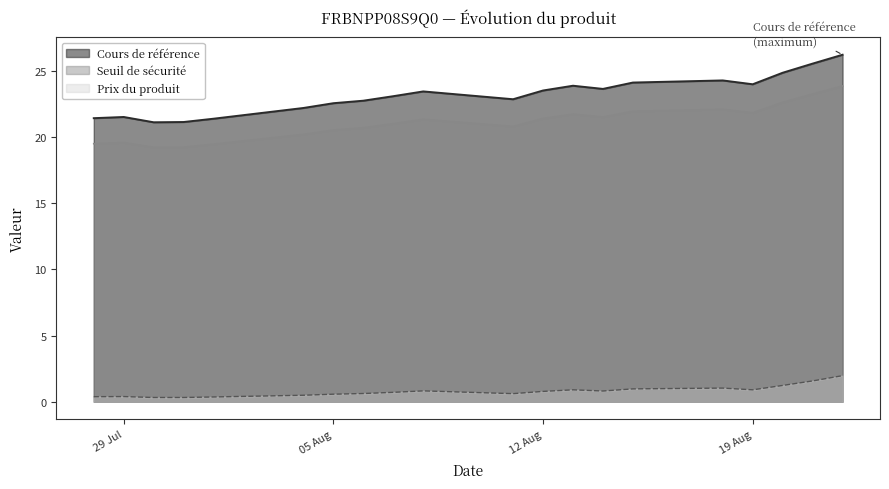

Is the value of Cours de référence at 2025-08-18 greater than the value of Seuil de sécurité at 2025-08-08?

Yes